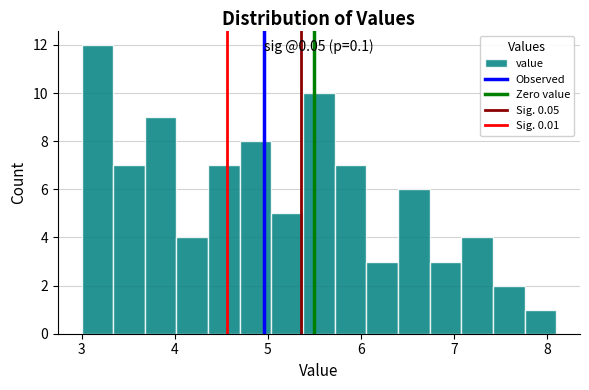

Read against the x-axis, roughly where is the centre of the tallest bar?

3.2